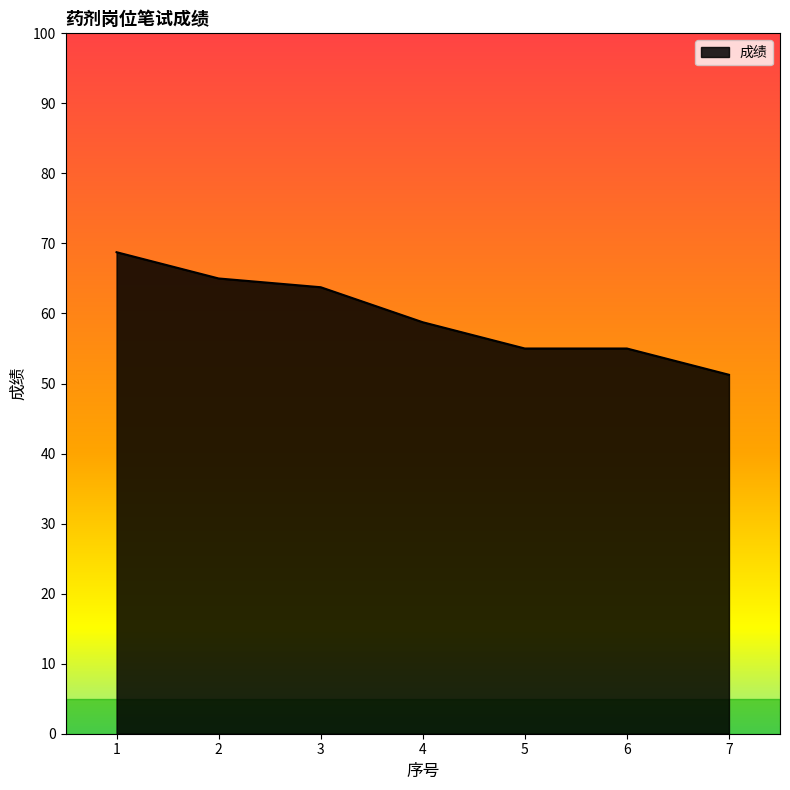

How many values exceed 58?

4